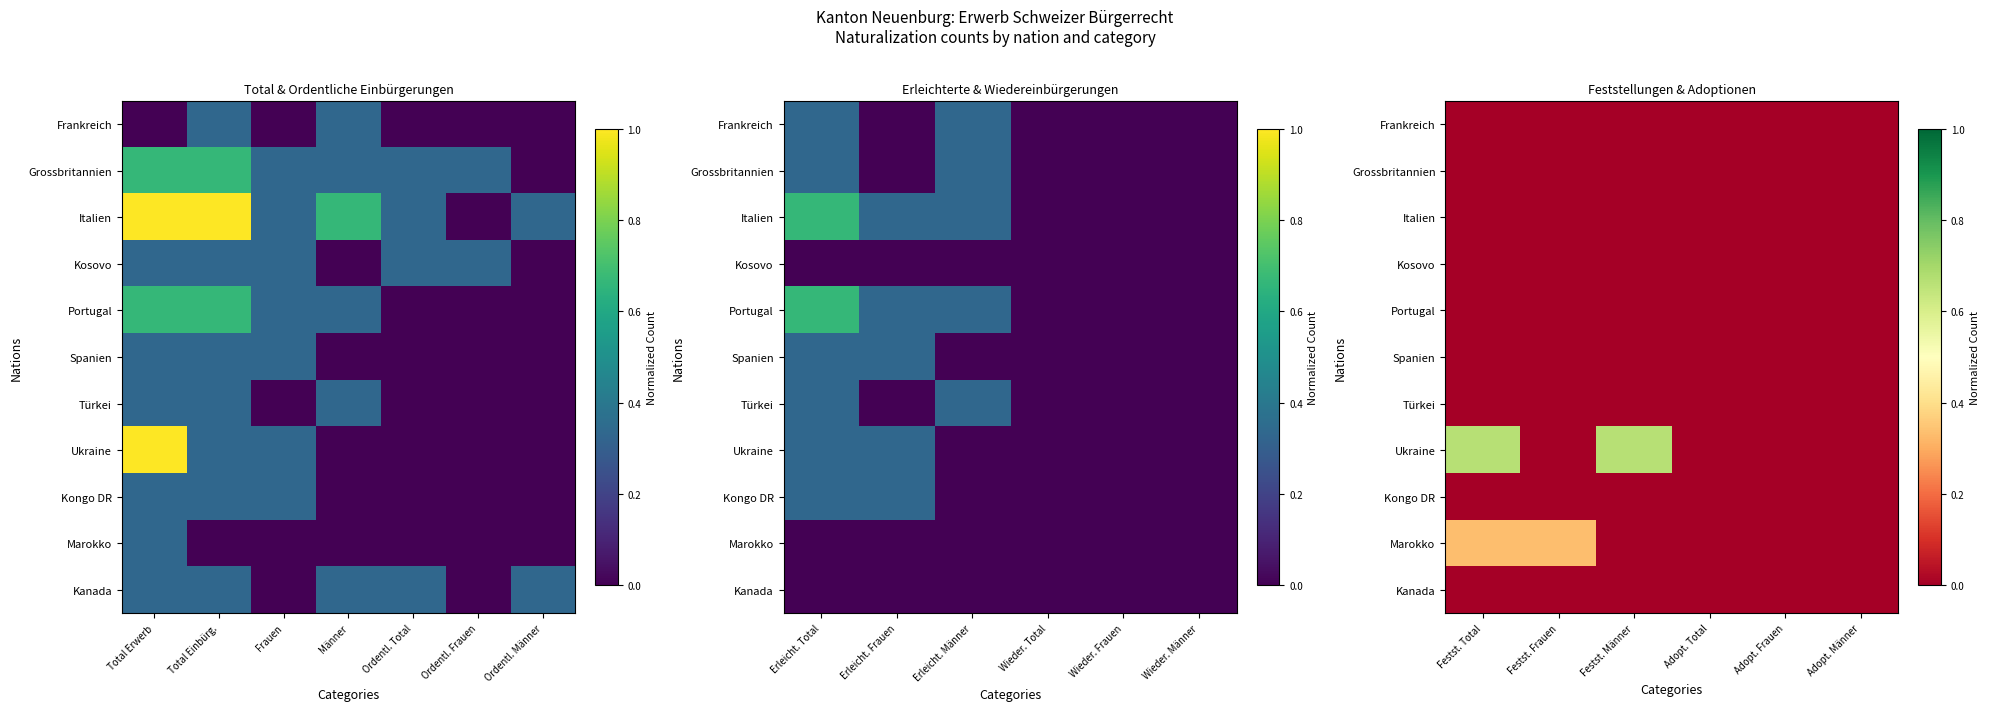

At which category is the sum across all series the highest?

Festst. Total